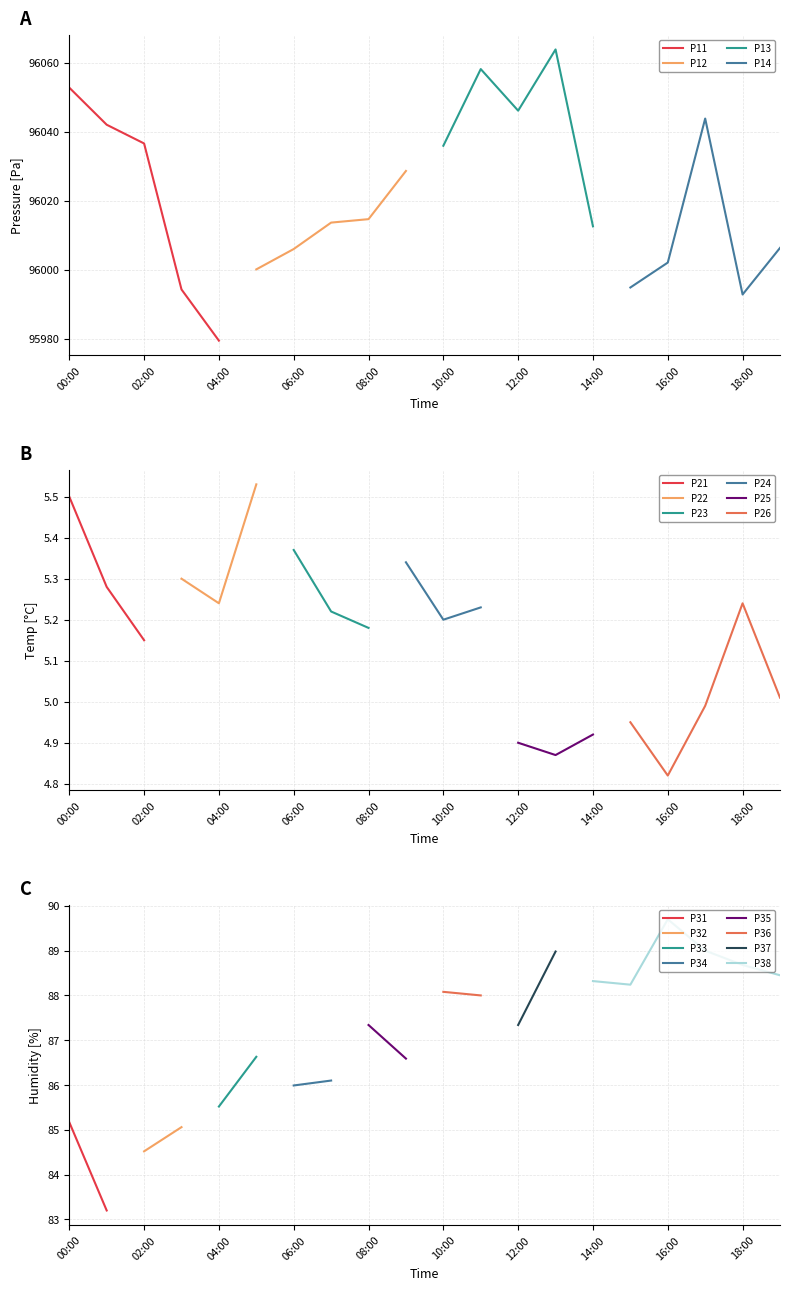

At which category does the chart reach its minimum across all series?

16:00